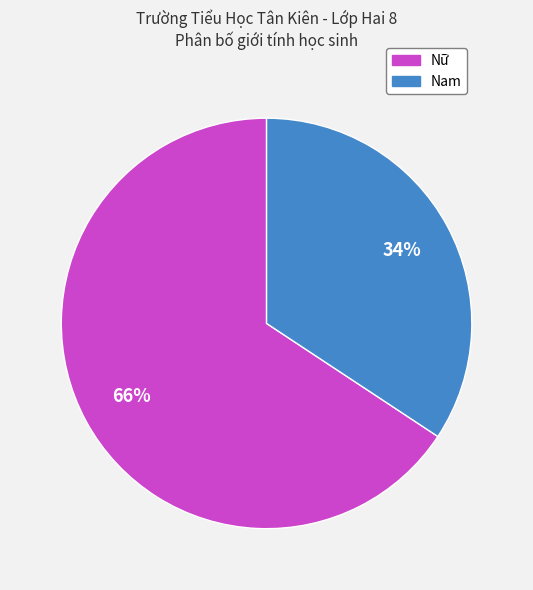

Is it true that Nam is 34% of the pie?

True